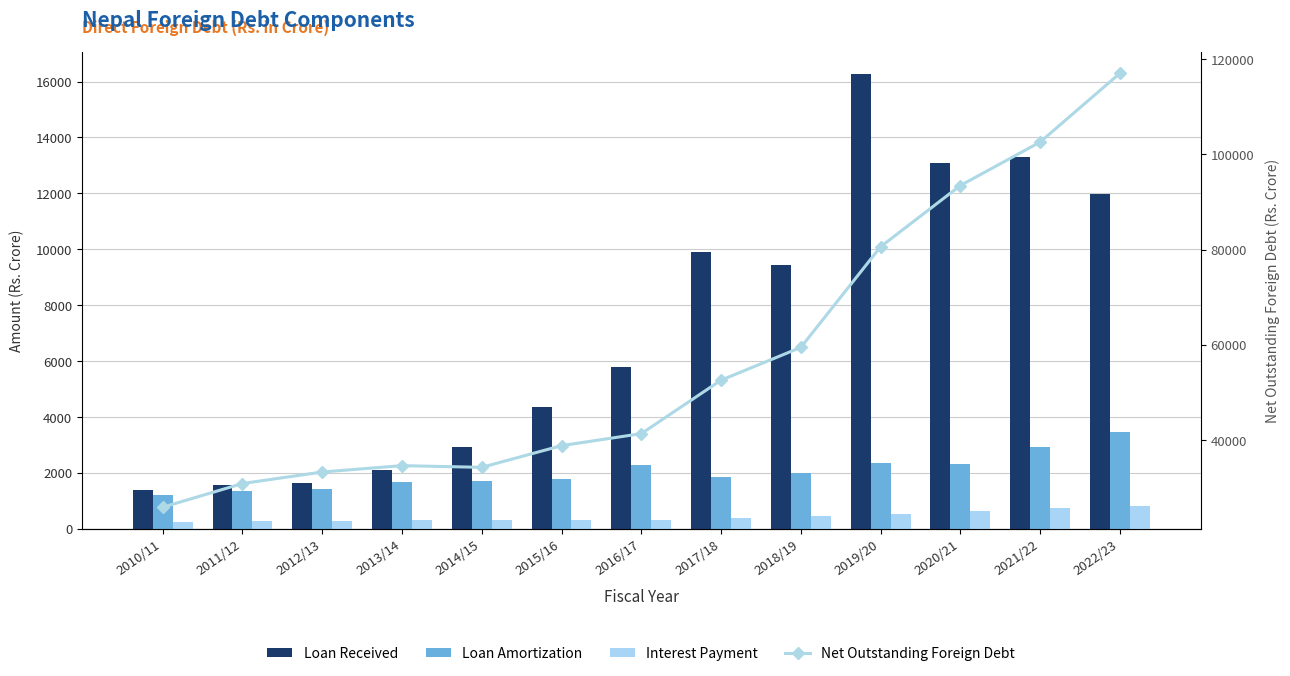

What is the difference between the maximum and minimum values in the Net Outstanding Foreign Debt series?

91069.7